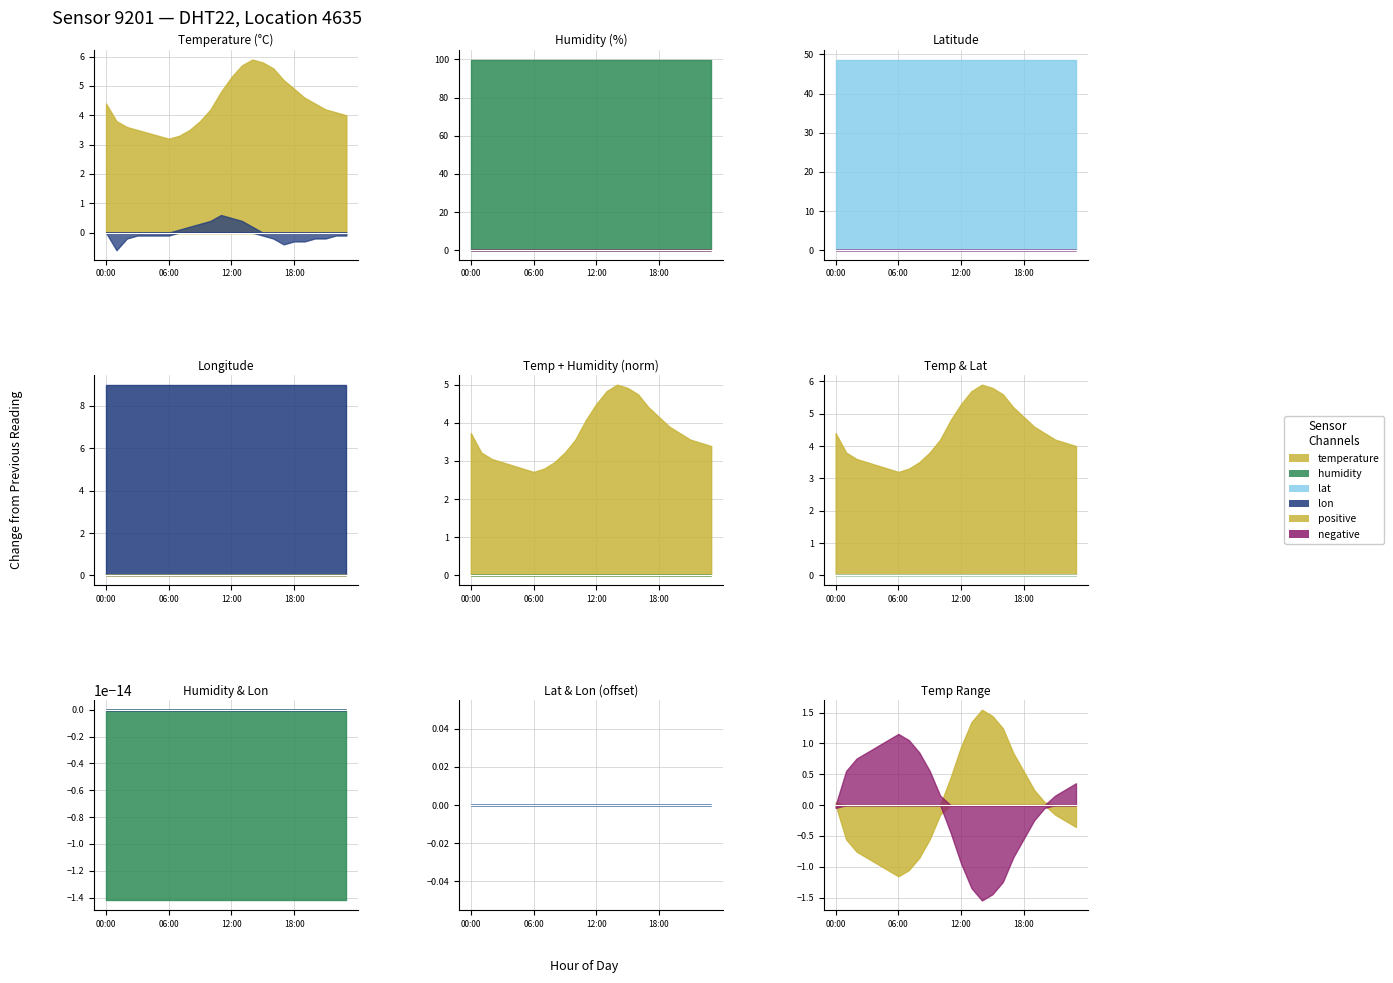

At which label is temperature closest to 4?

23:00